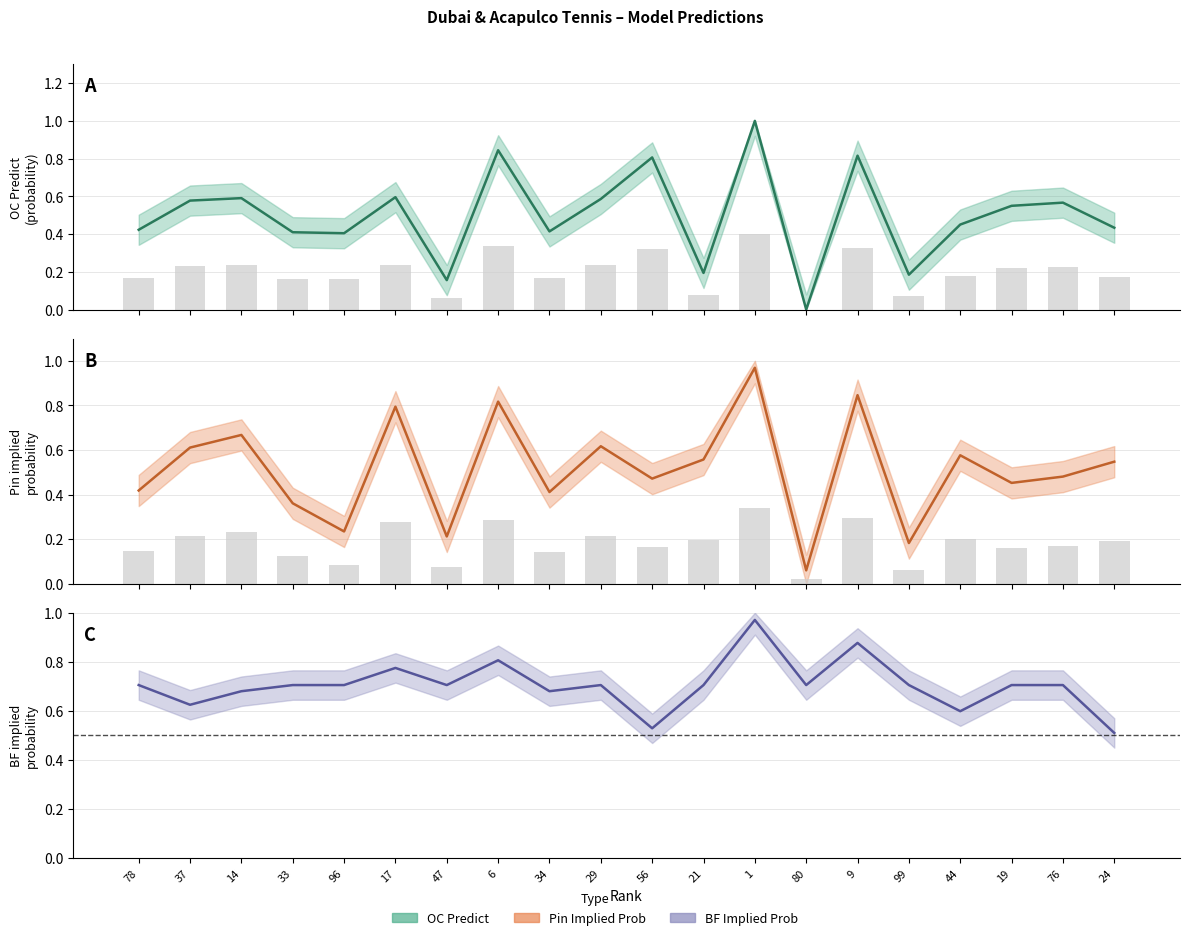

Is the value of OC Predict (mid) at 44 greater than the value of Pin (mid) at 78?

Yes